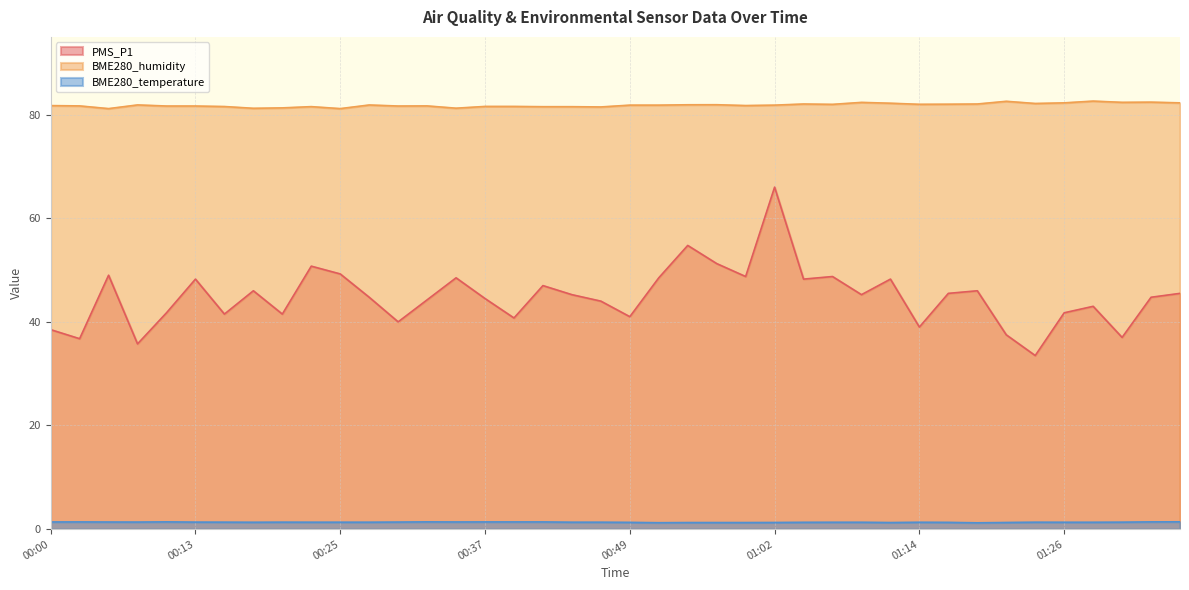

What is the approximate value of BME280_temperature at 00:47?

1.3